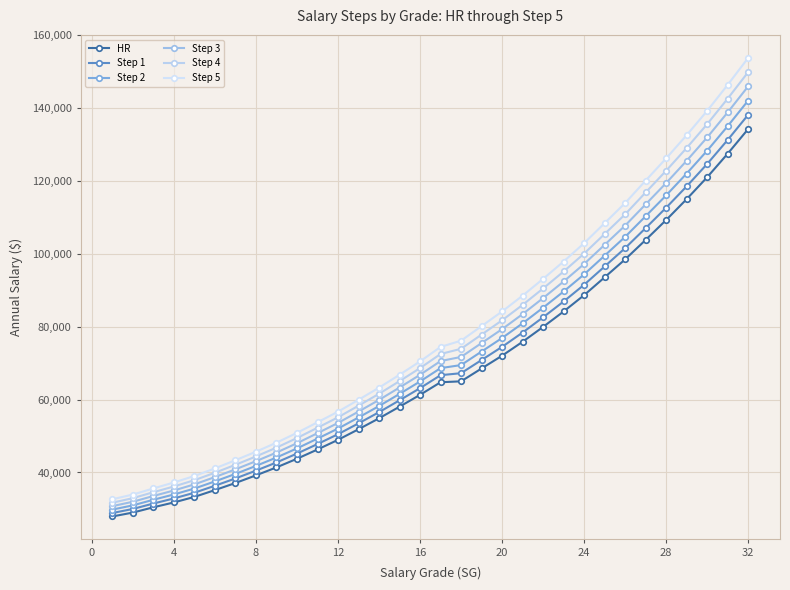

Does the chart have visible grid lines?

Yes